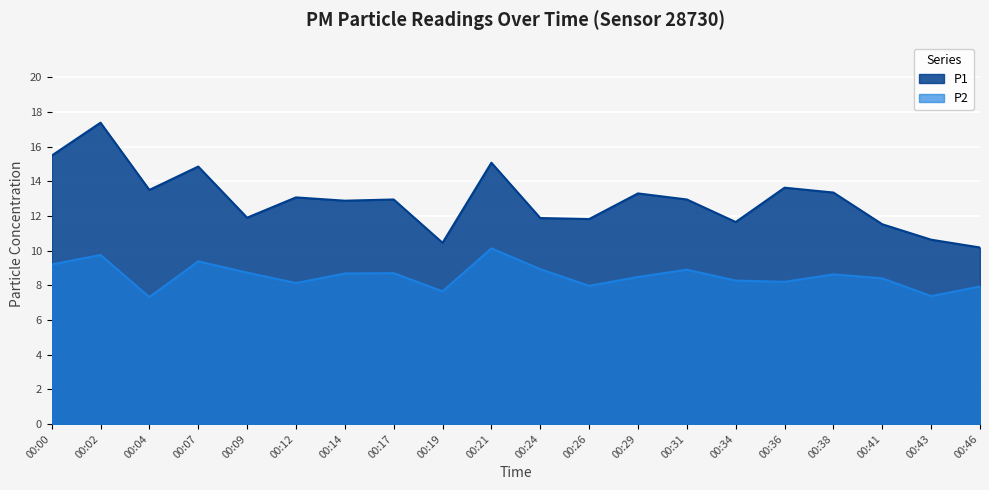

Rank the series by their maximum value, from highest to lowest.

P1, P2